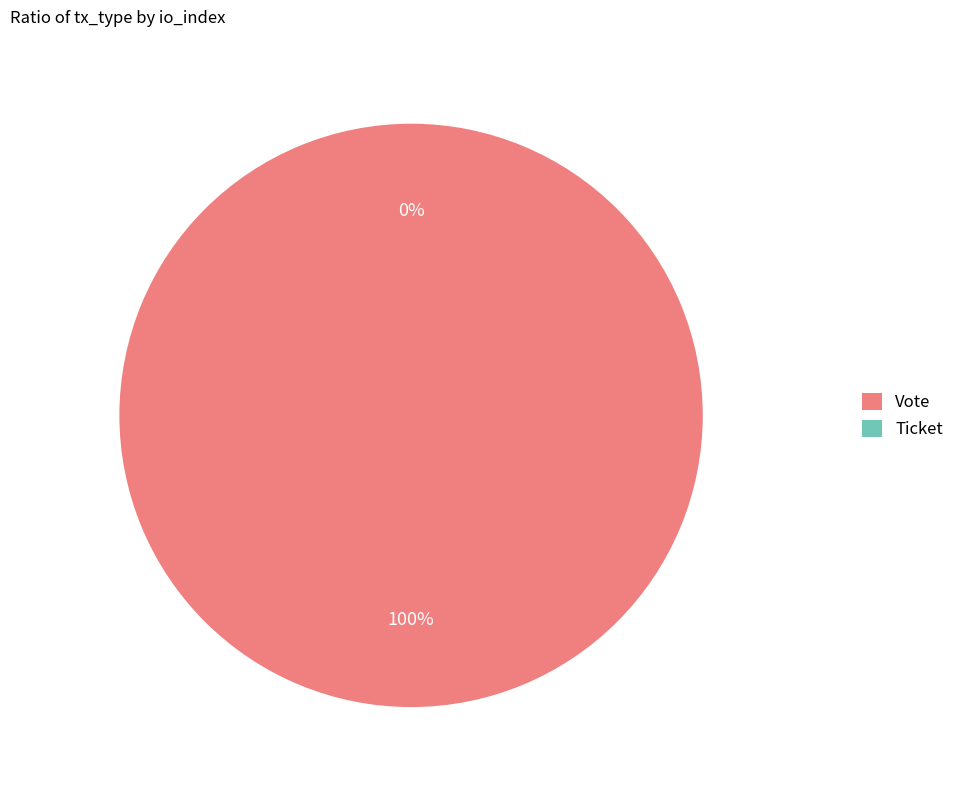

Which category has the smallest portion of the pie?

Ticket